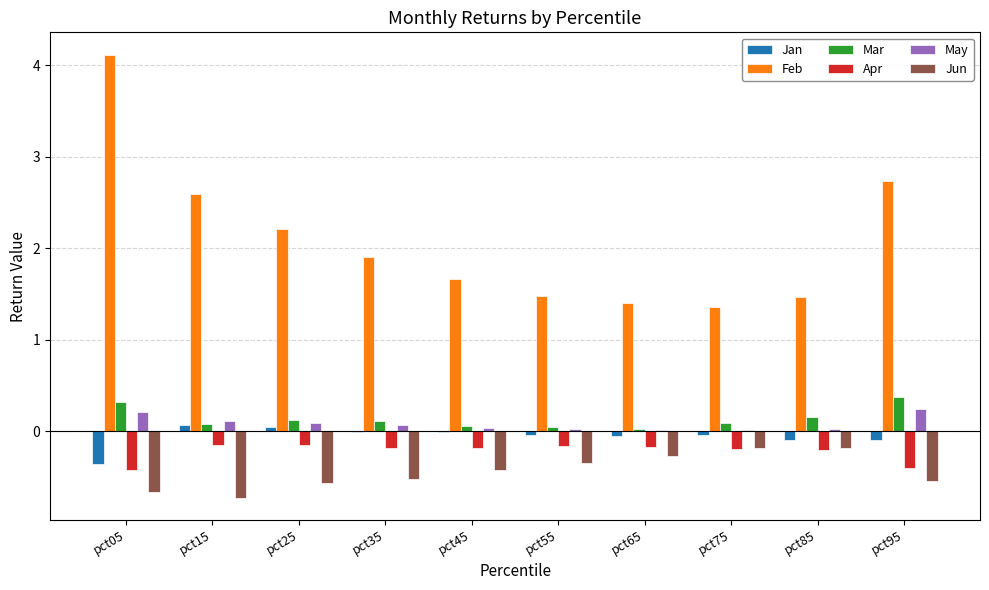

Between pct65 and pct95, which series saw the biggest shift?

Feb